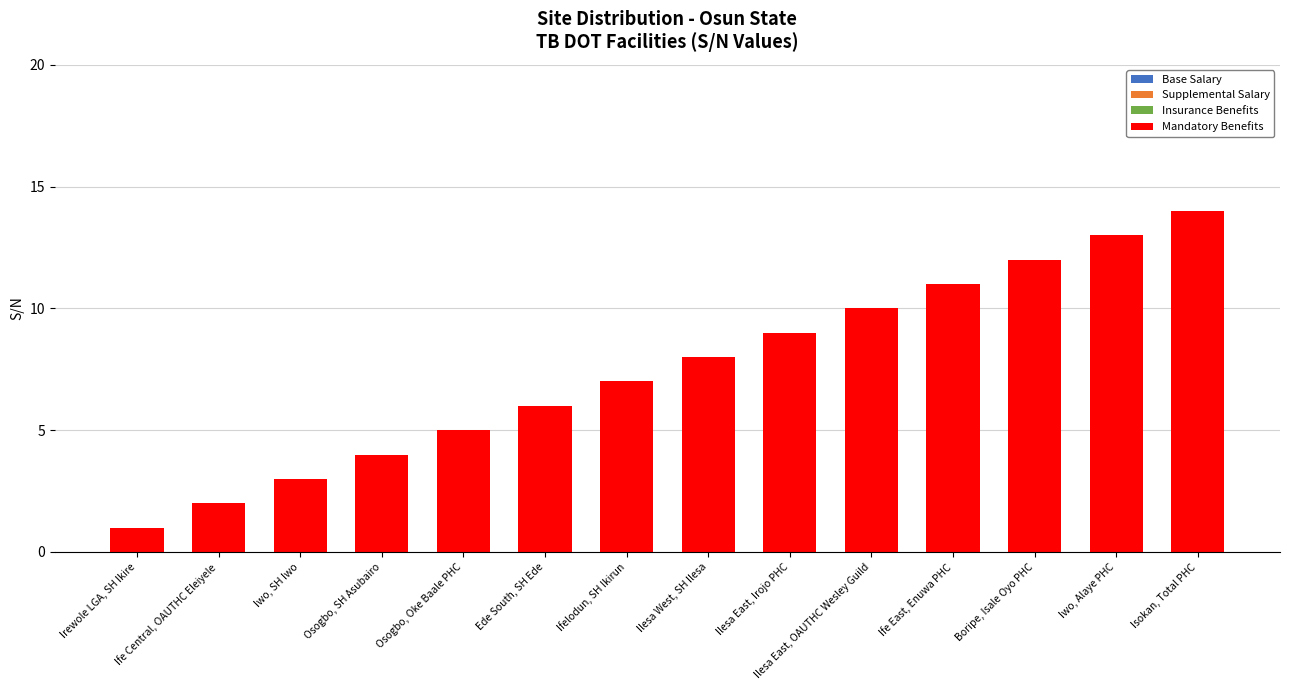

Between Iwo, Alaye PHC and Ilesa East, Irojo PHC, which is larger?

Iwo, Alaye PHC